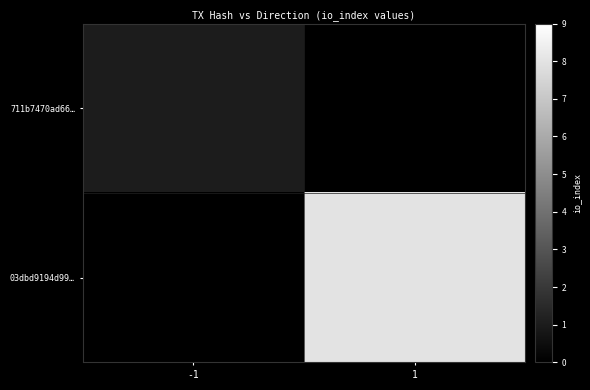

What is the total value across all series at -1?

1